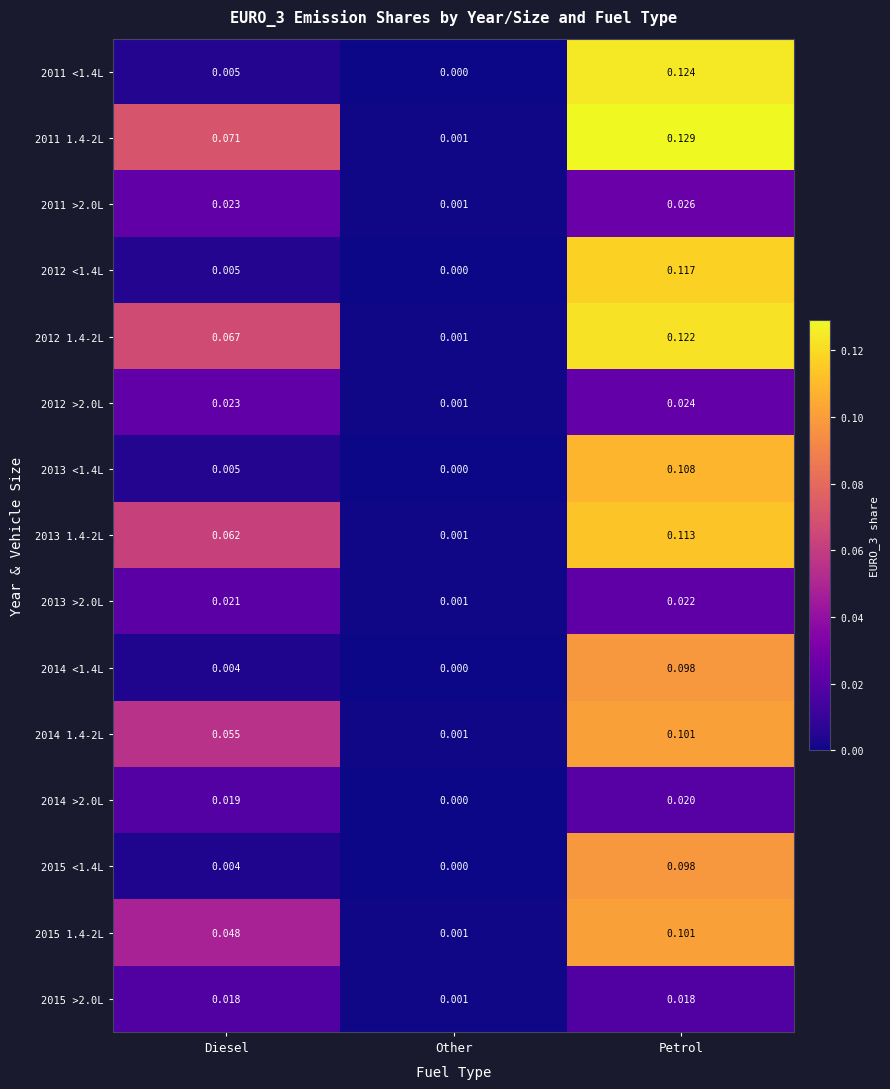

Which series changed the most between Diesel and Other?

2011 1.4-2L